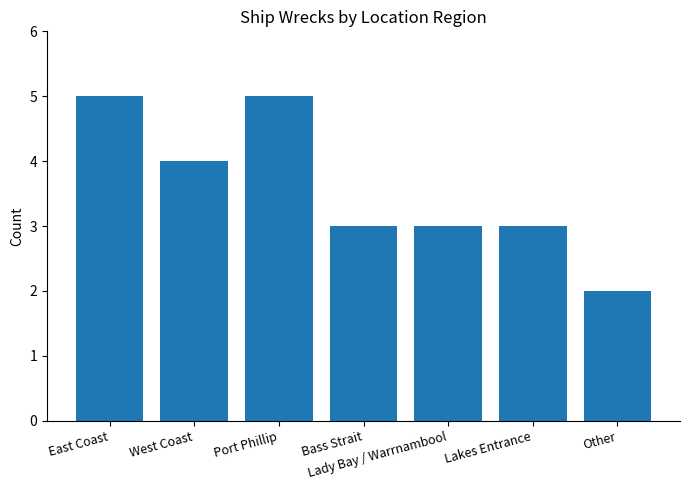

What is the maximum value shown in the chart?

5